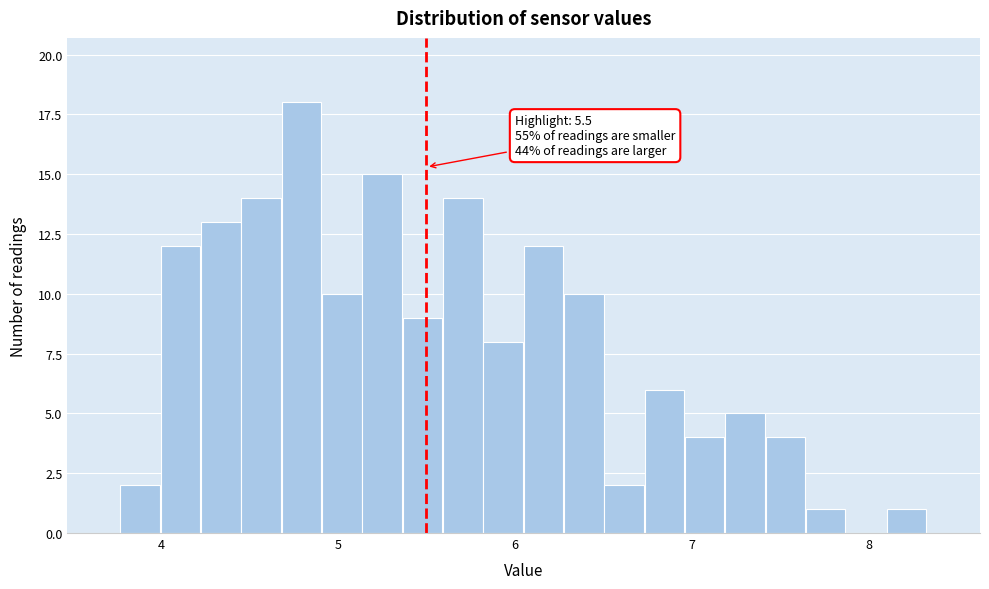

Around what value on the x-axis is the tallest bar? Give the approximate position of its centre, as read against the axis.

4.8